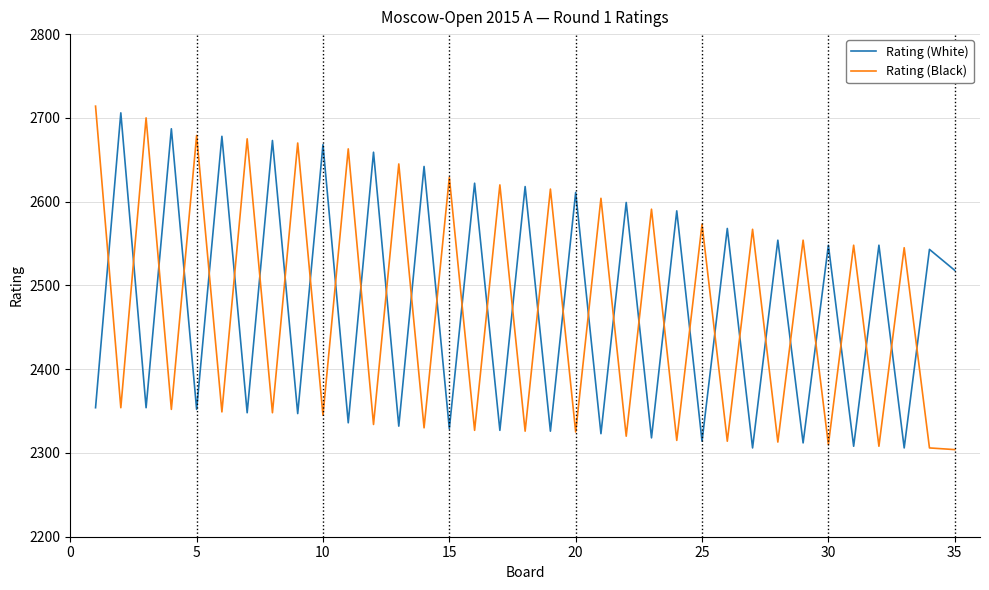

After their last crossing, which series has the higher values: Rating (White) or Rating (Black)?

Rating (White)